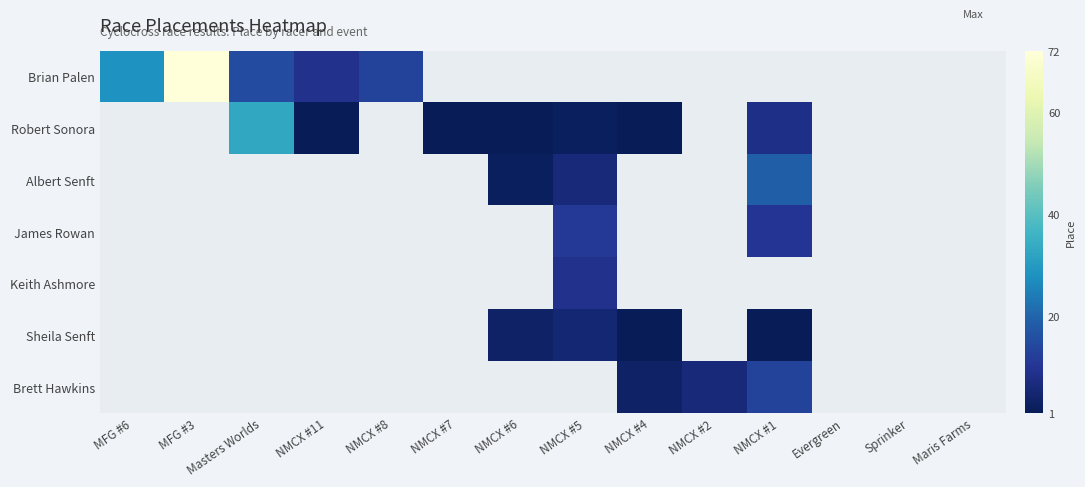

At which label does Brian Palen reach its minimum?

NMCX #11